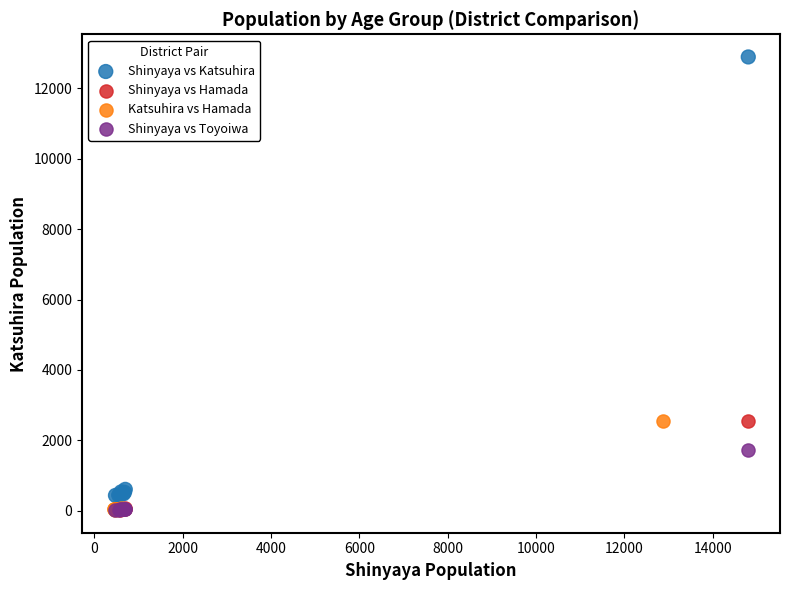

Which series has the largest Y range (max minus min)?

Shinyaya vs Katsuhira